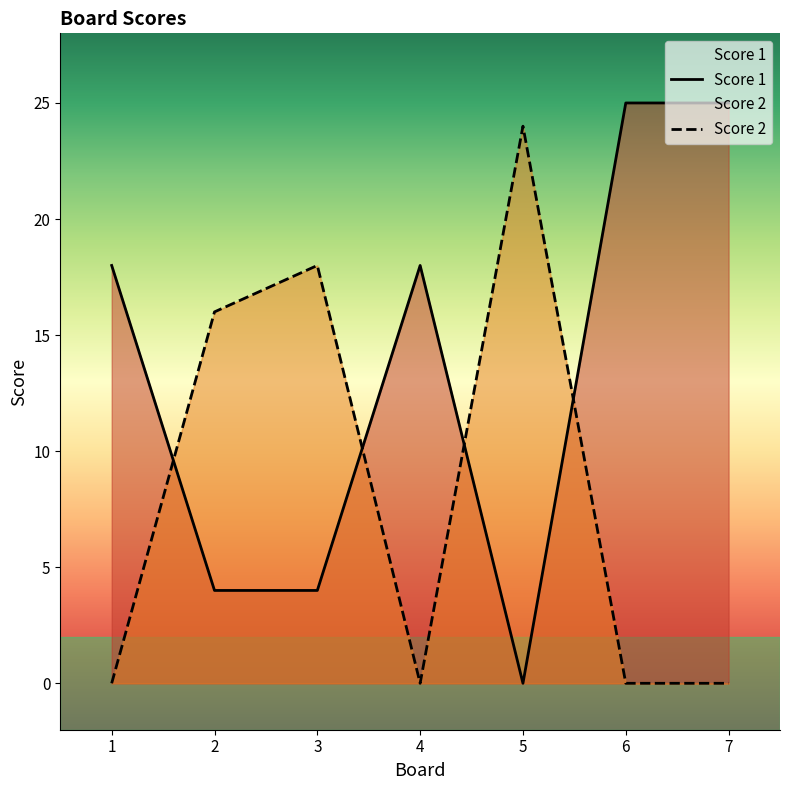

True or false: Score 2 has more than 1 interior local peaks.

True